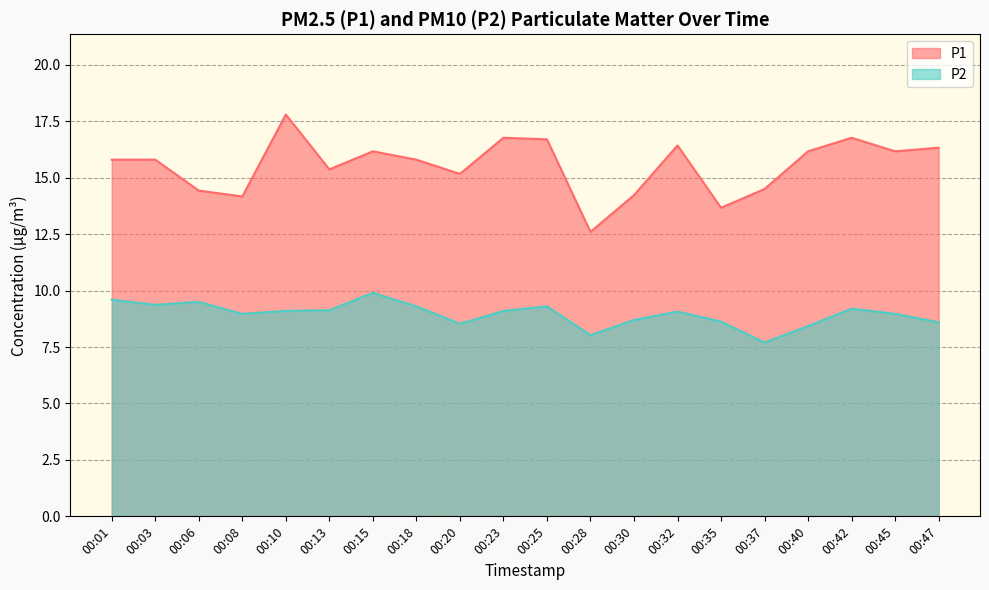

What are all the series names shown in the legend?

P1, P2